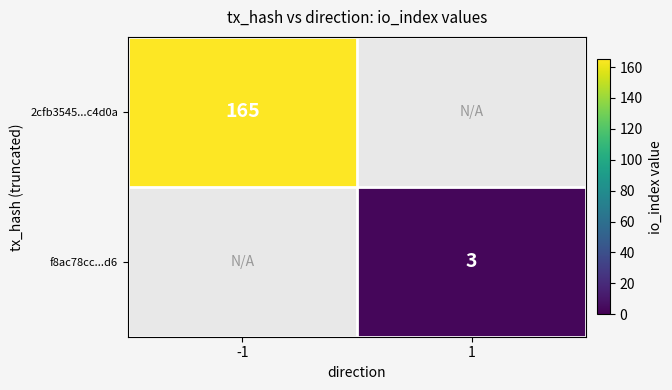

The 2cfb3545...c4d0a series shows 266 at -1. True or false?

False